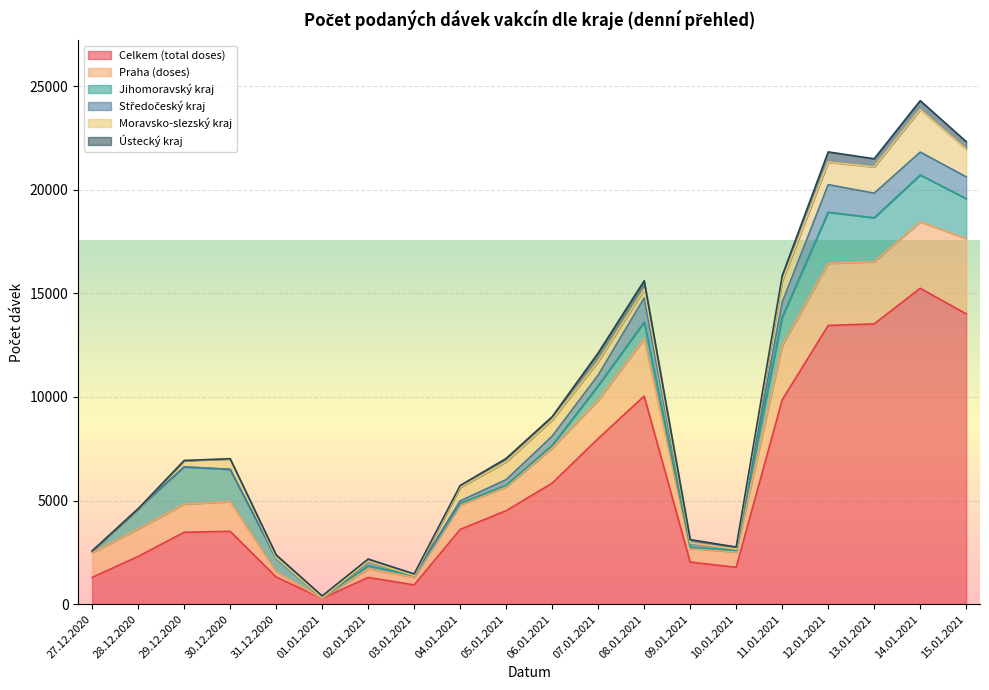

Between which two adjacent categories do Jihomoravský kraj and Moravsko-slezský kraj first intersect?

03.01.2021 and 04.01.2021